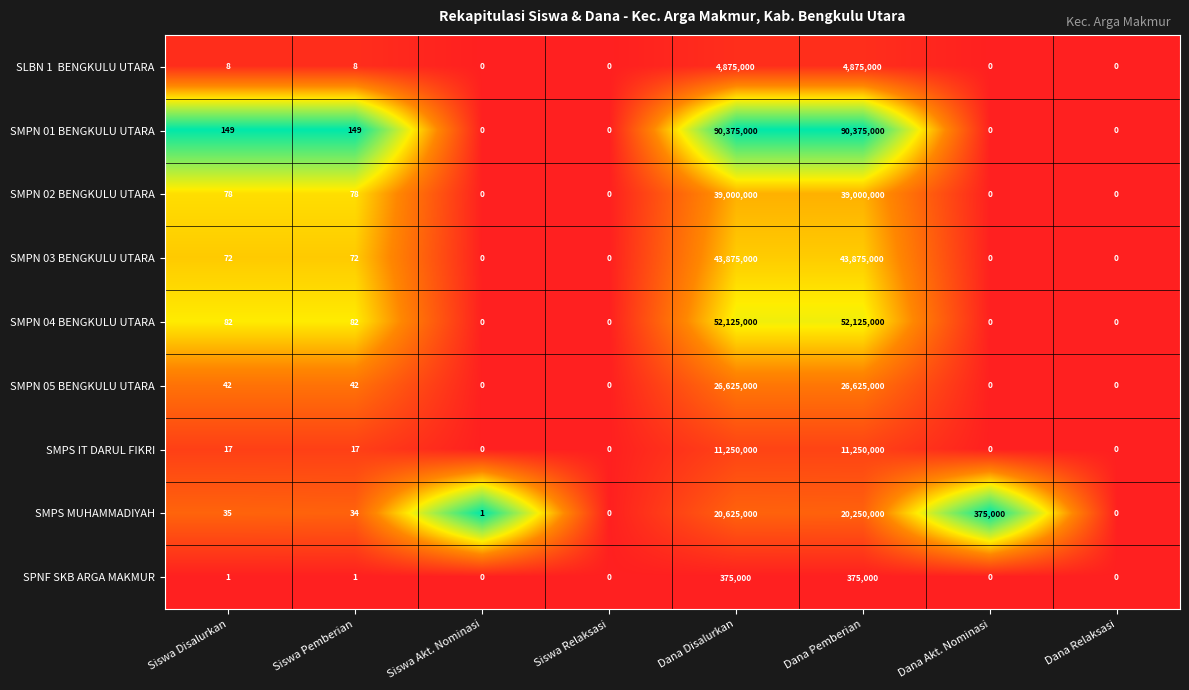

What is the maximum value shown in the chart?

90375000